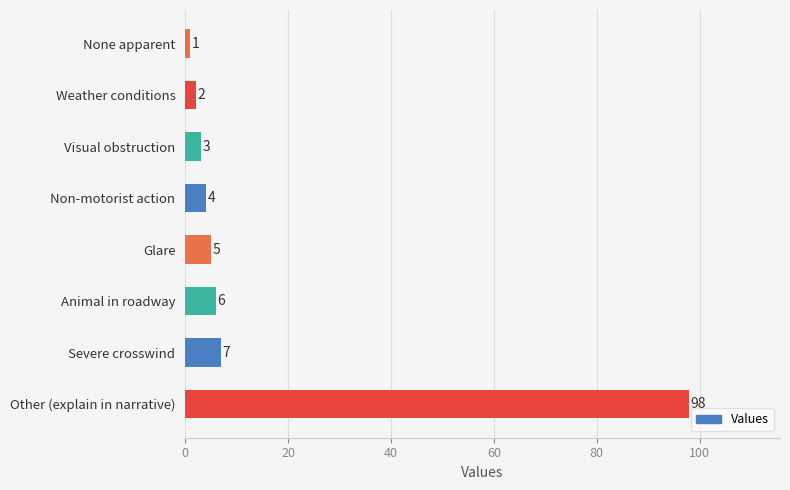

How many series are shown in this chart?

1